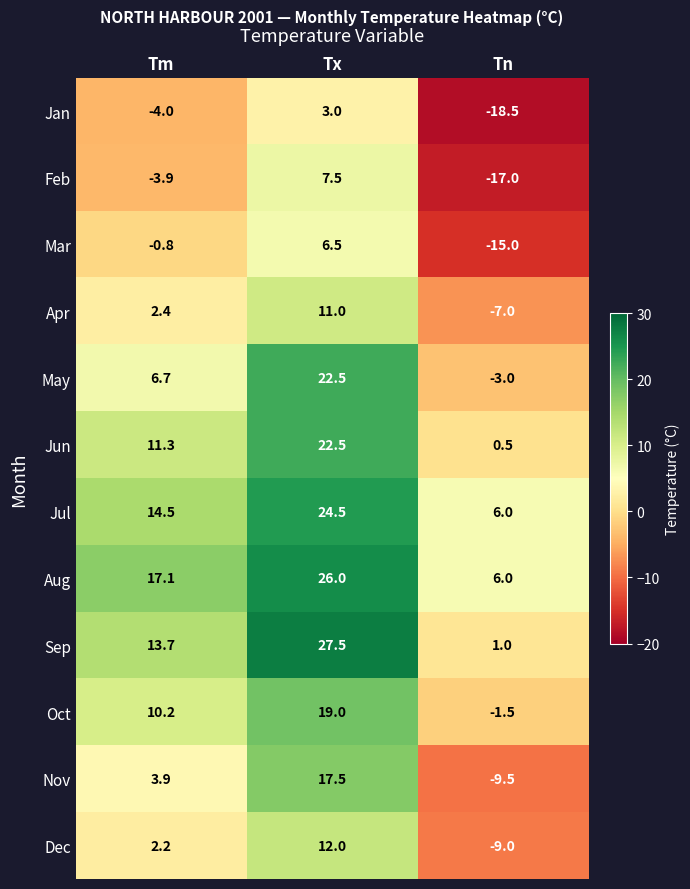

Which series has the largest total across all categories?

Aug